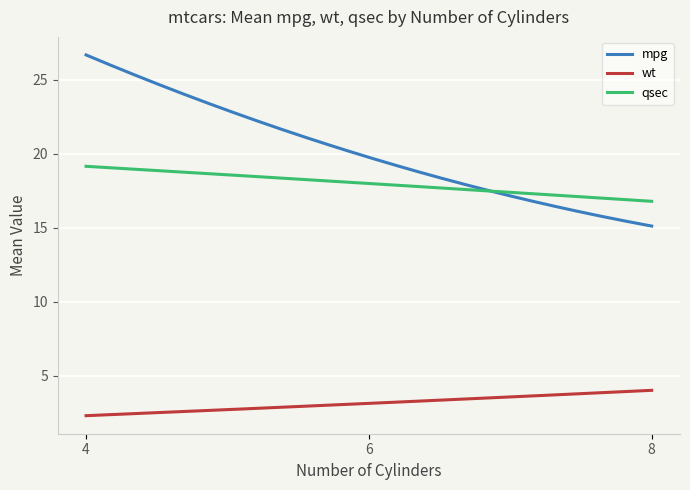

True or false: qsec and wt cross at least once.

False